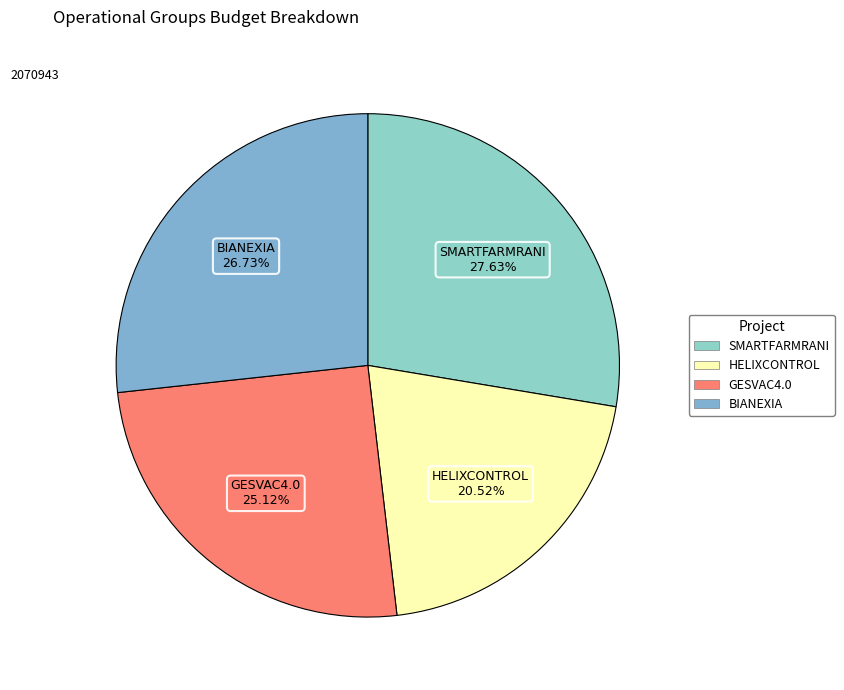

Combined, what portion of the pie is SMARTFARMRANI and BIANEXIA?

54.4%